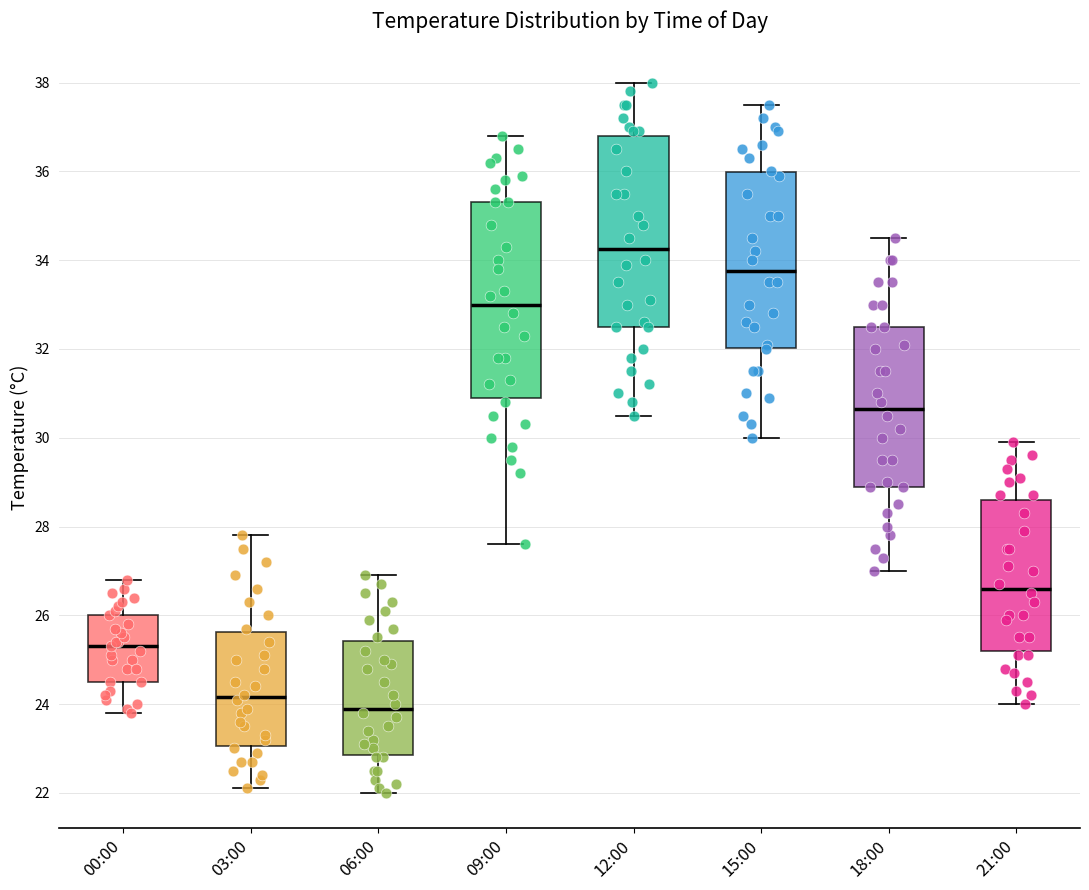

Where does the lower whisker of the box for 09:00 end on the y-axis? The values are not printed on the chart, so give them approximately, as read against the axis.

27.6